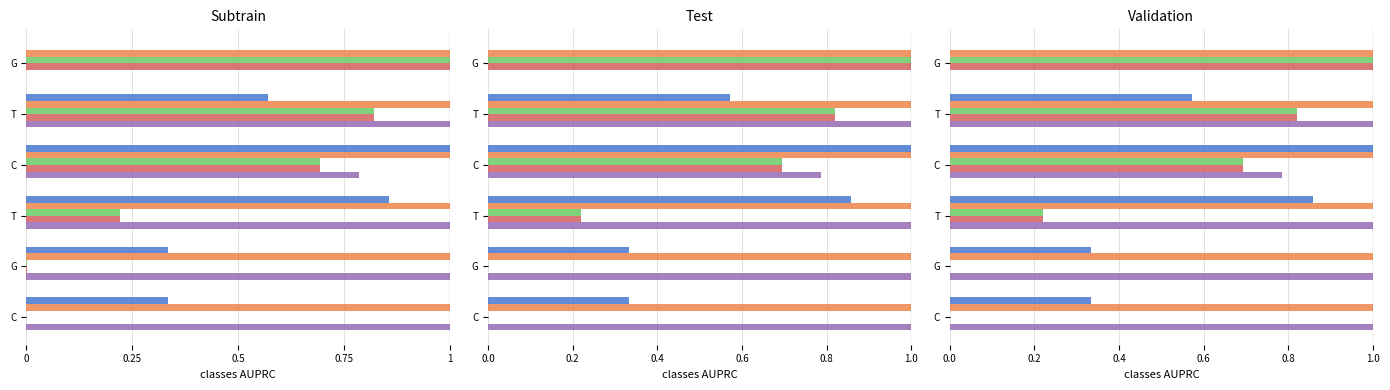

How many groups of bars are there?

6